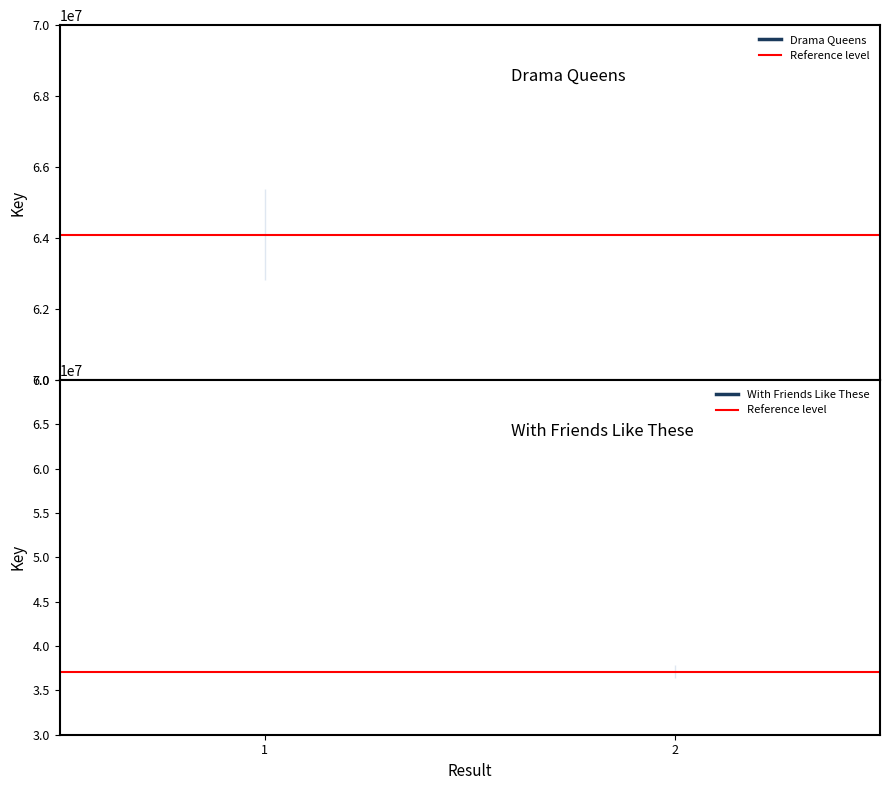

Which series has the largest total across all categories?

Drama Queens